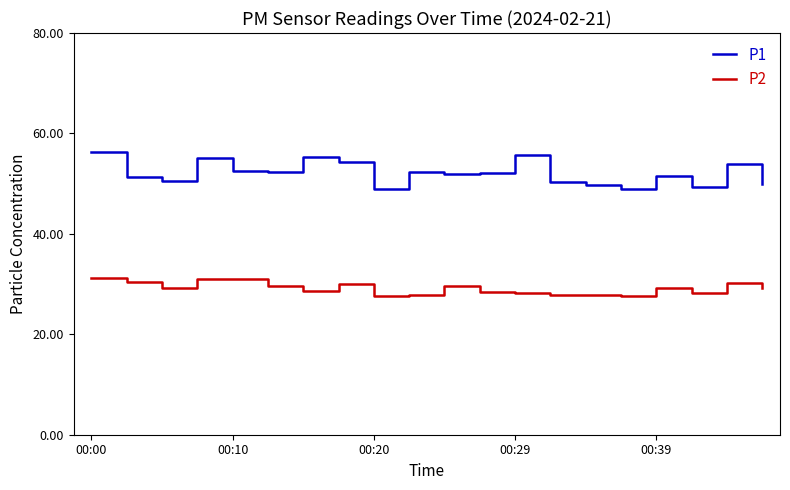

What are all the series names shown in the legend?

P1, P2